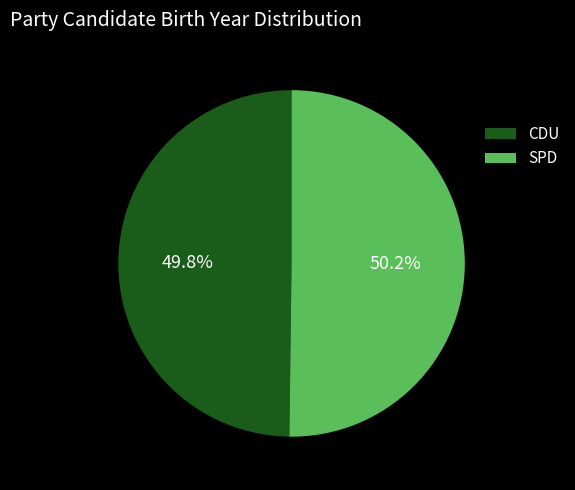

Approximately how many times larger is the value at CDU compared to SPD?

1.0